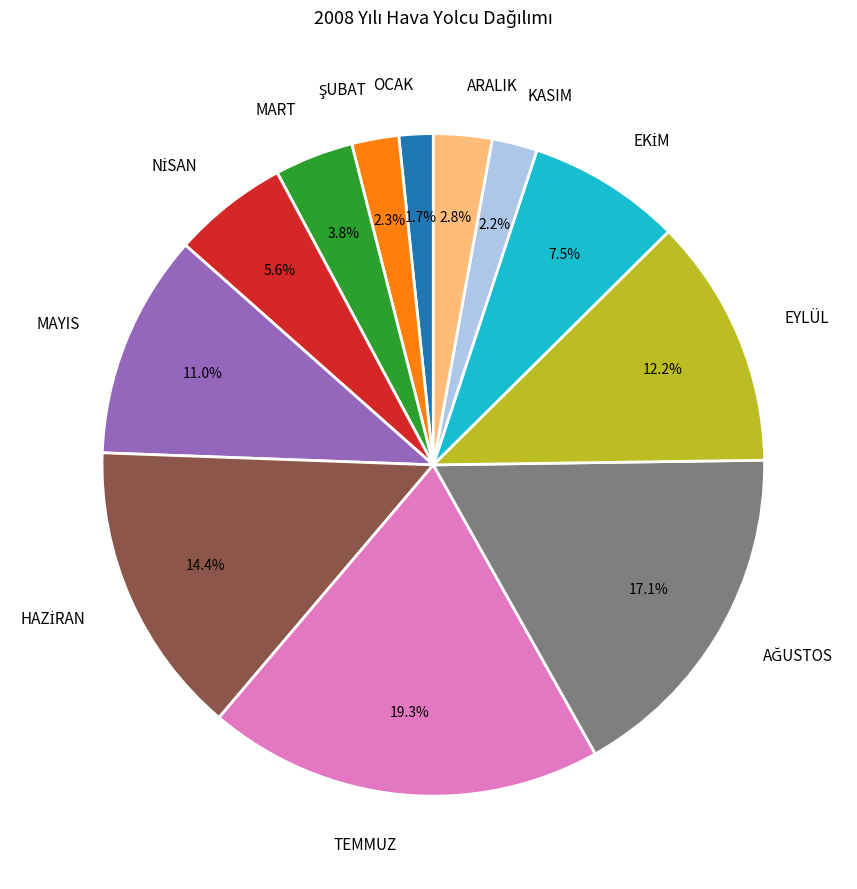

Does any single category account for the majority?

No